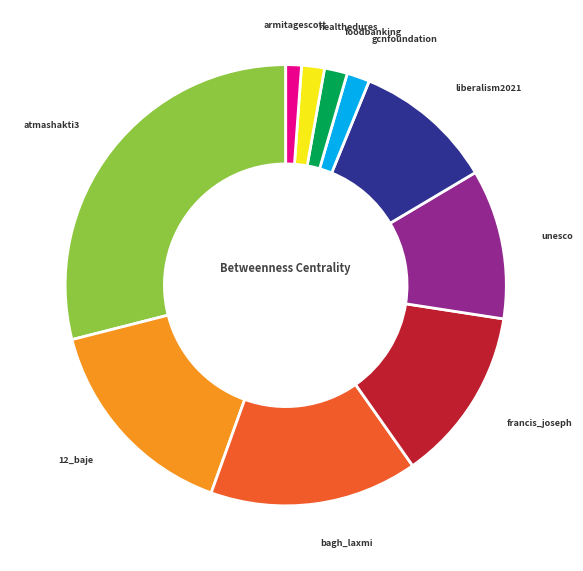

Does any single category account for the majority?

No